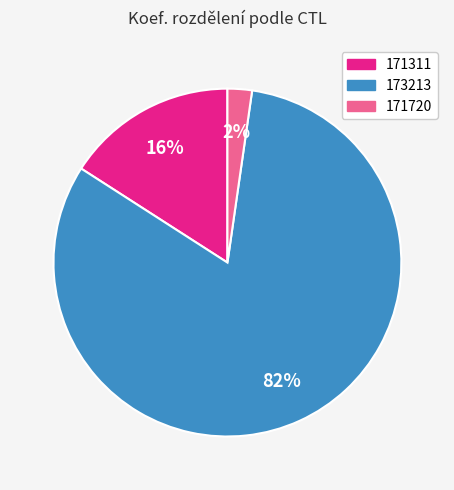

To the nearest percent, what is the combined percentage of 171311 and 173213?

98%